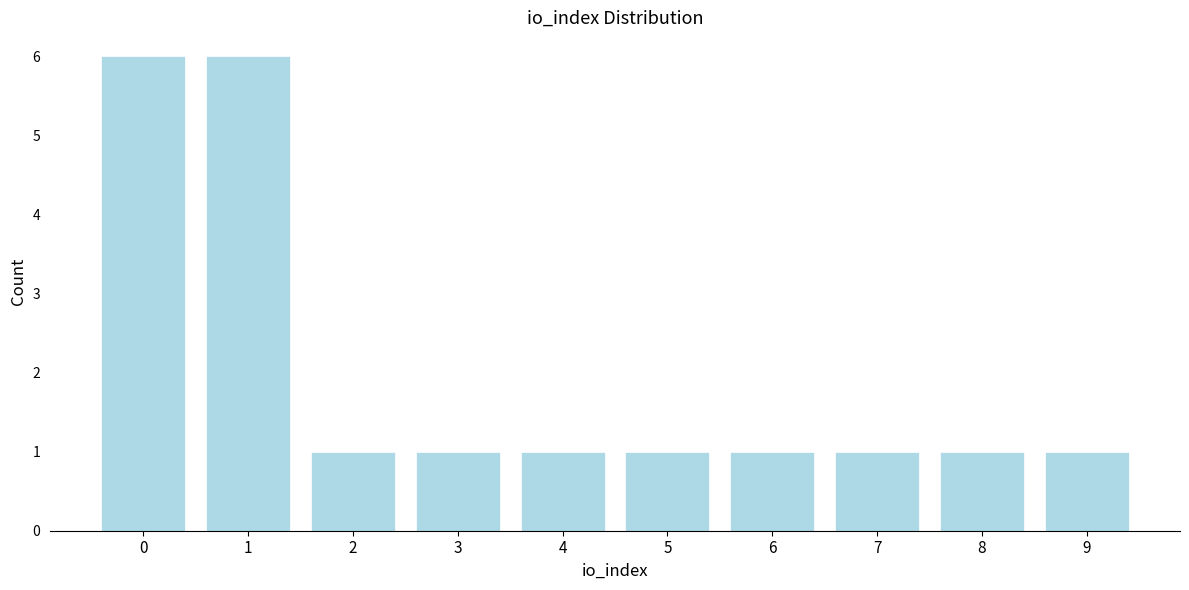

Reading left to right, extract all data points from this chart.

6	6	1	1	1	1	1	1	1	1